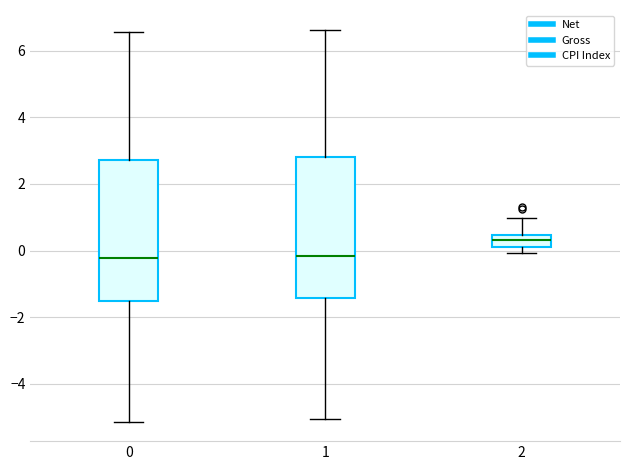

Reading left to right, read every box against the y-axis: the position of its median line, the range the box covers, and the ends of its whiskers. The values are not printed on the chart, so give them approximately, as read against the axis.

0: median -0.2, box -1.6 to 2.8, whiskers -5.2 to 6.6
1: median -0.2, box -1.4 to 2.8, whiskers -5.0 to 6.6
2: median 0.4 (inside the box), box 0.2 to 0.4, whiskers 0.0 to 1.0